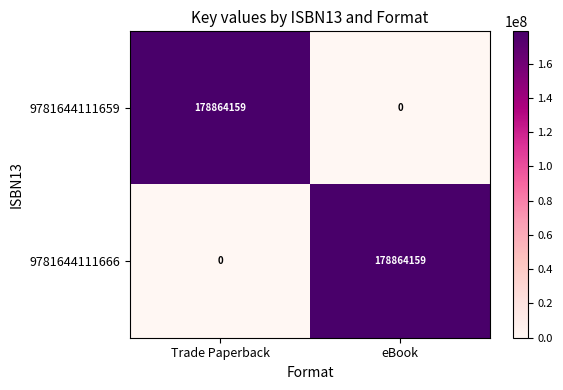

What is the spread (max minus min) of values at eBook?

178864159